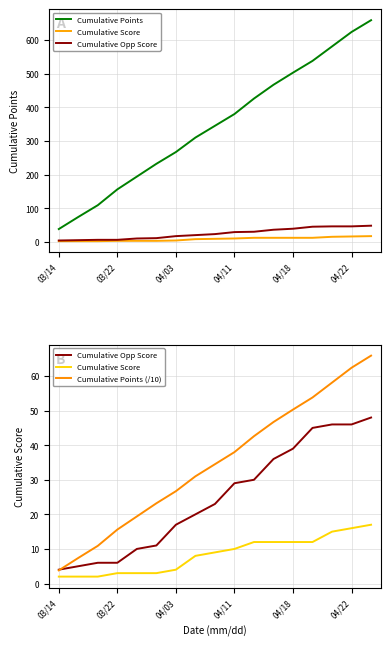

True or false: Cumulative Score and Cumulative Points intersect in this chart.

False